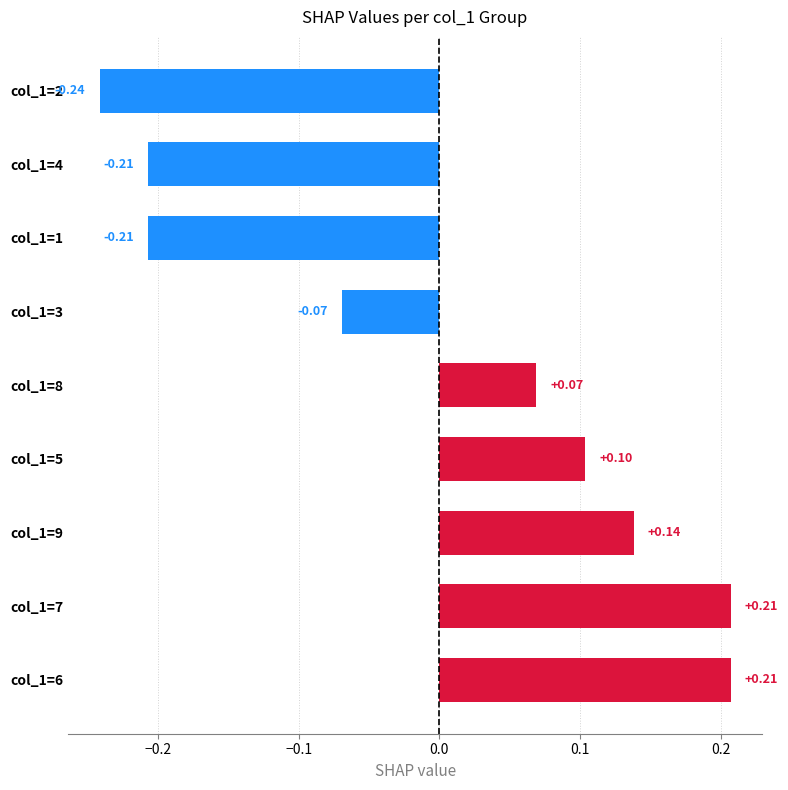

What is the difference between the values at col_1=2 and col_1=5?

0.3